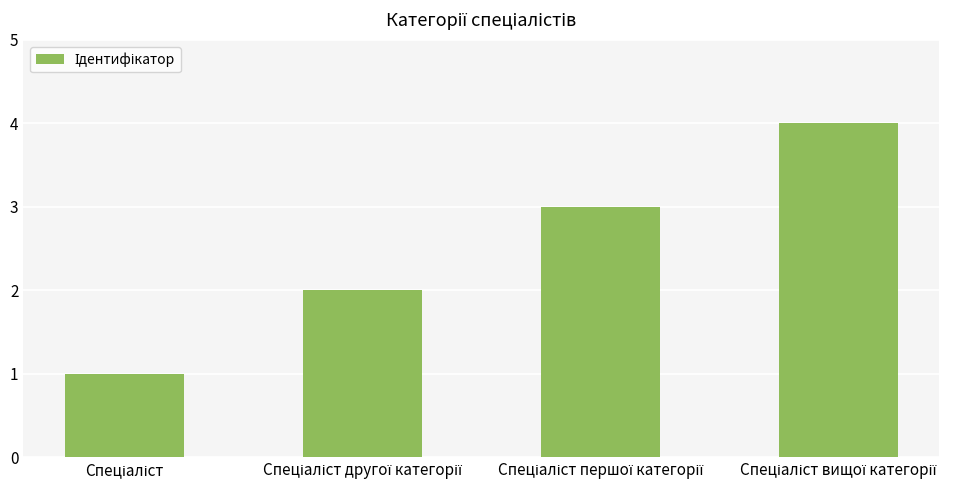

What is the sum of all values?

10